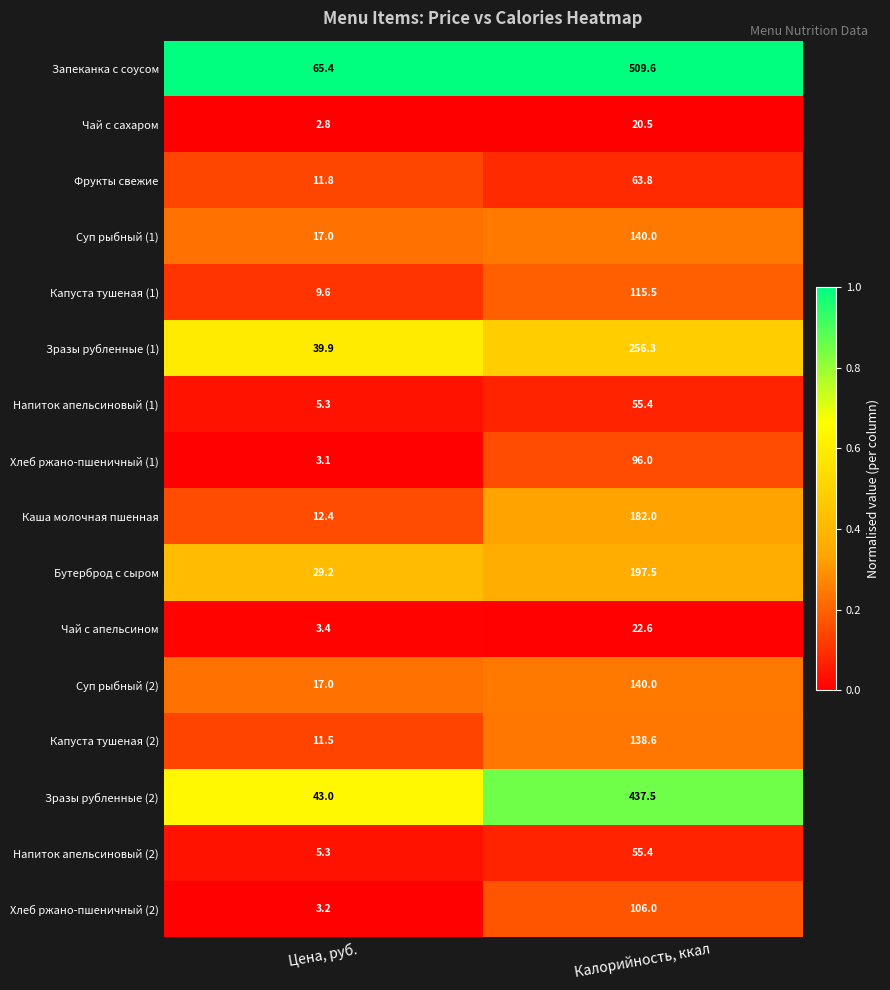

What is the sum of all Суп рыбный (1) values?

157.0